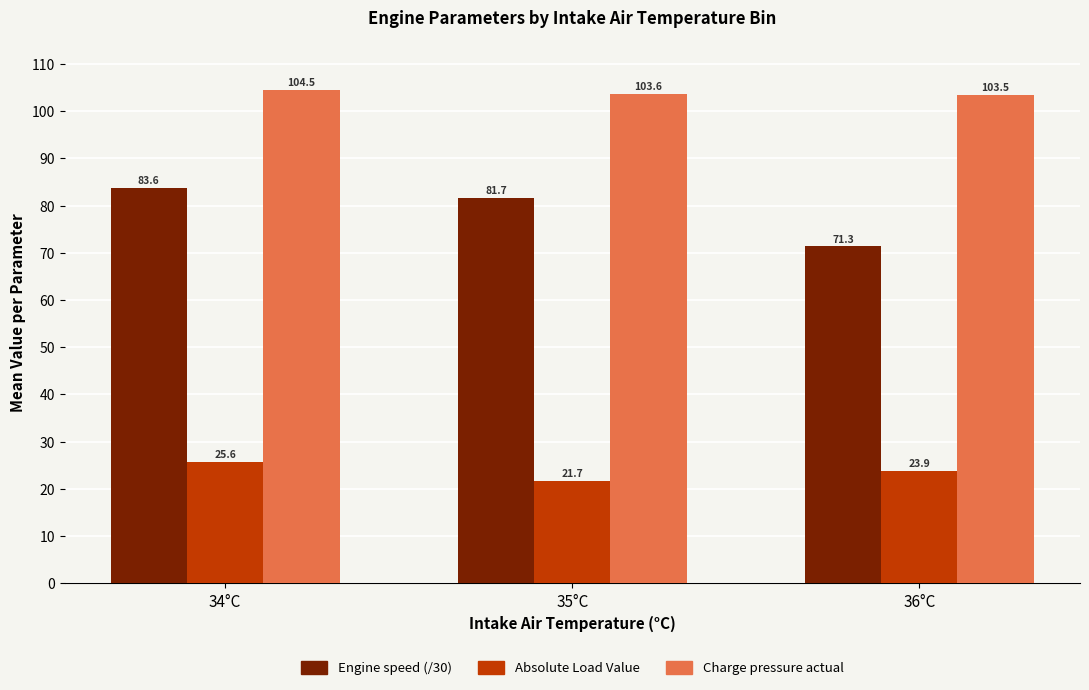

Rank the series at 36°C from lowest to highest value.

Absolute Load Value, Engine speed (/30), Charge pressure actual